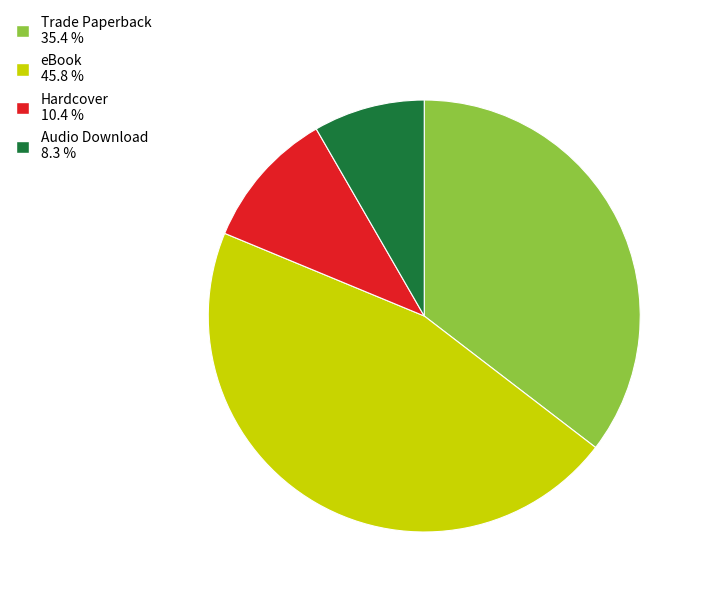

Combined, do eBook 45.8 % and Hardcover 10.4 % account for over 50%?

Yes